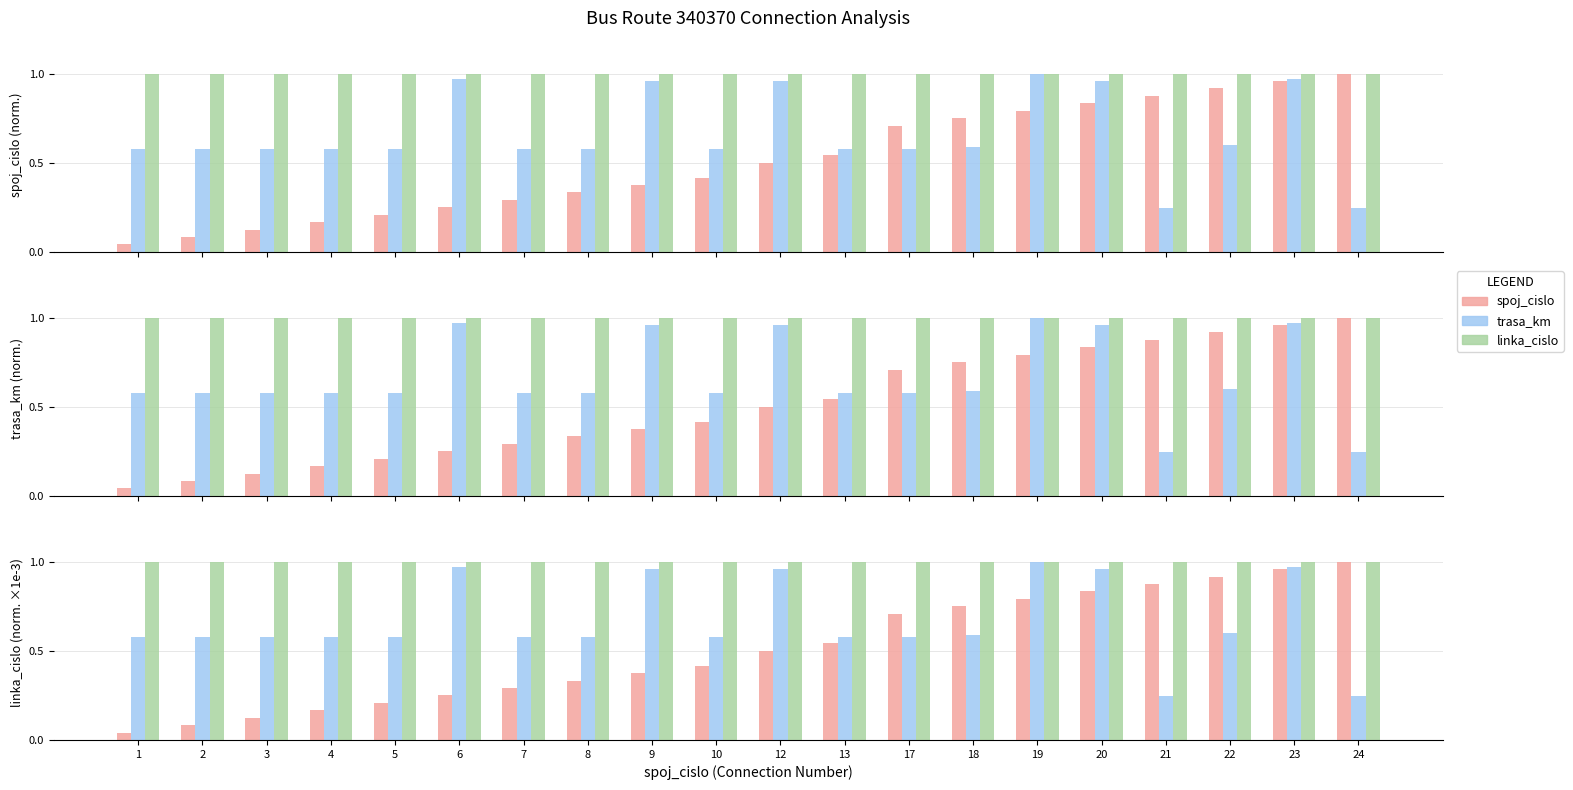

Rank the series by their maximum value, from highest to lowest.

spoj_cislo, trasa_km, linka_cislo